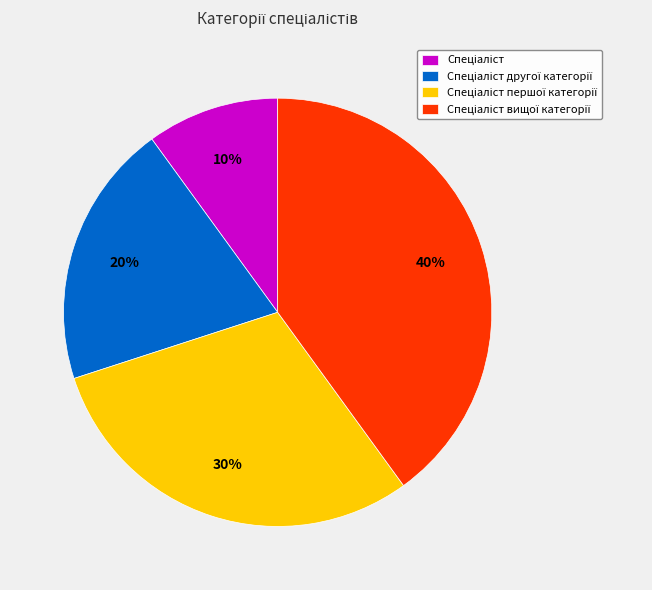

To the nearest percent, what is the difference between the largest and smallest slice percentages?

30%